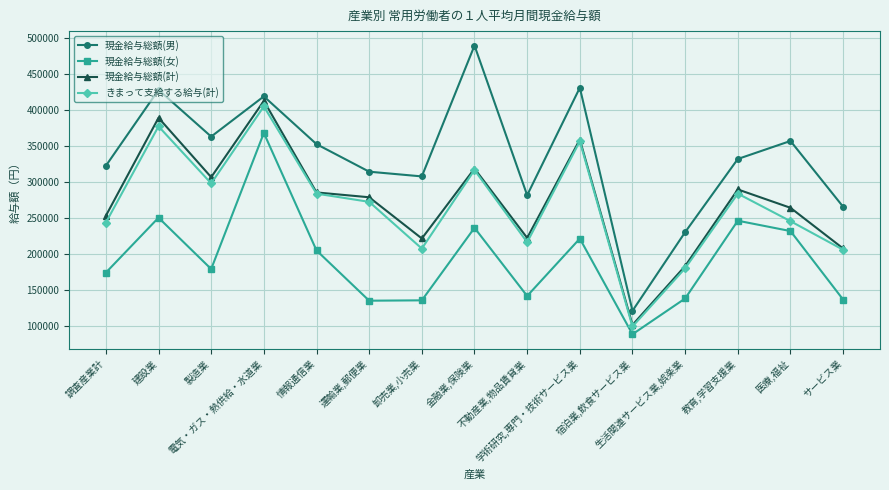

What is the greatest value displayed?

489429